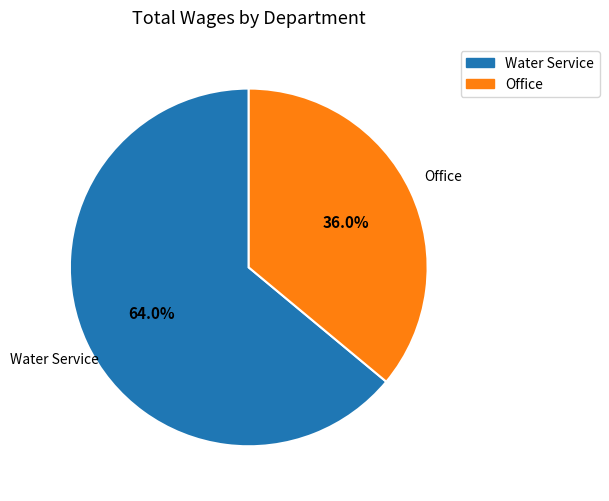

Count the number of slices in the pie.

2